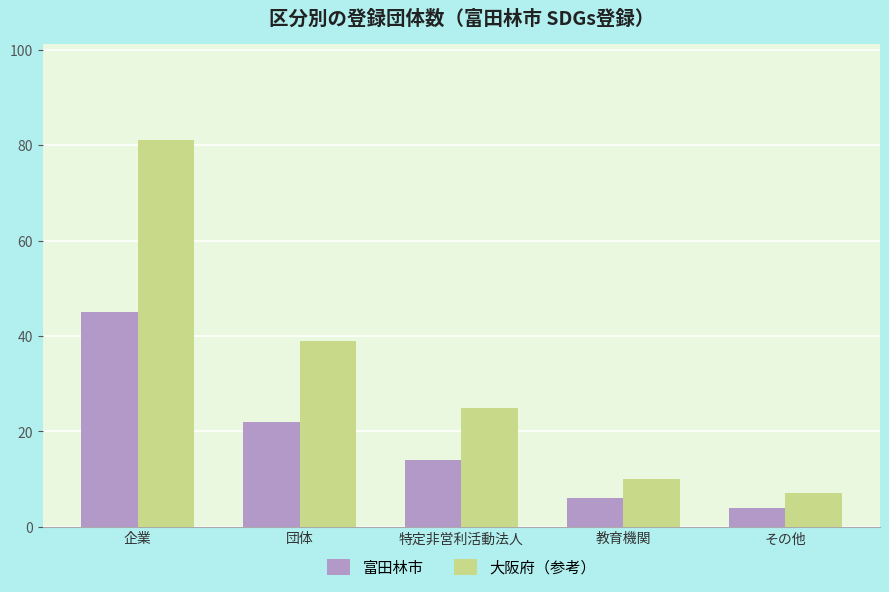

What position from the right is 企業?

5